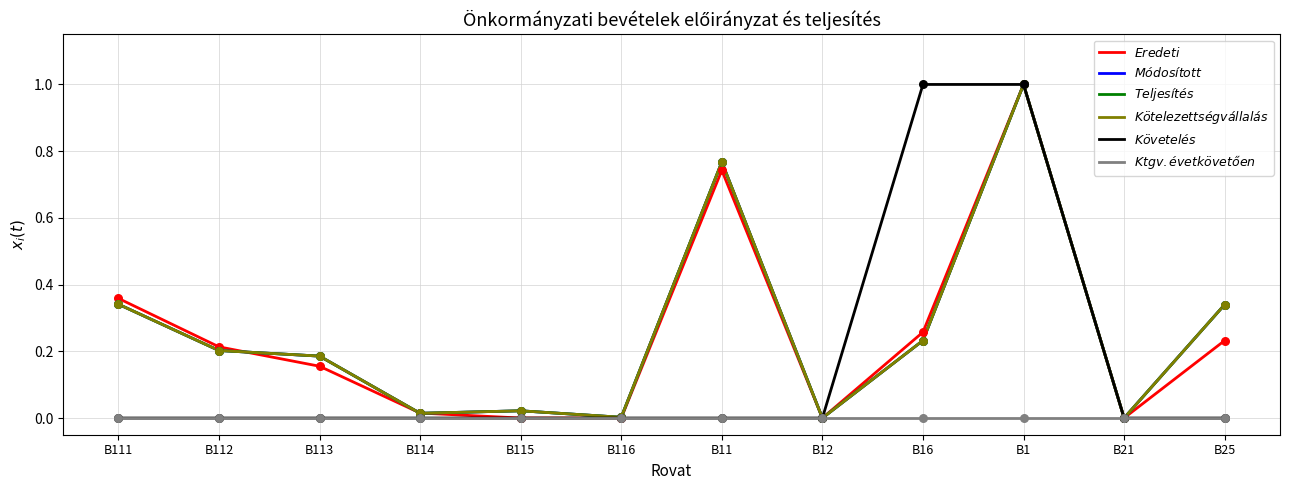

At which category is the sum across all series the highest?

B1